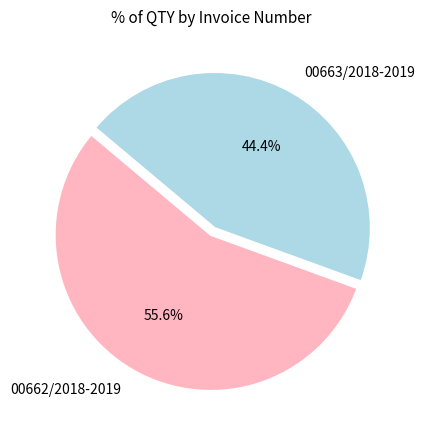

What percentage is the 00663/2018-2019 slice, to the nearest percent?

44%